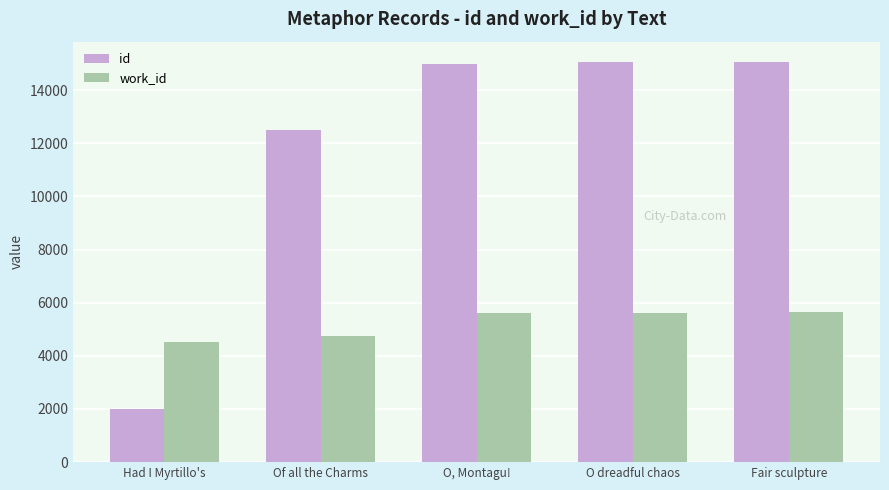

Which series changed the most between Of all the Charms and Fair sculpture?

id